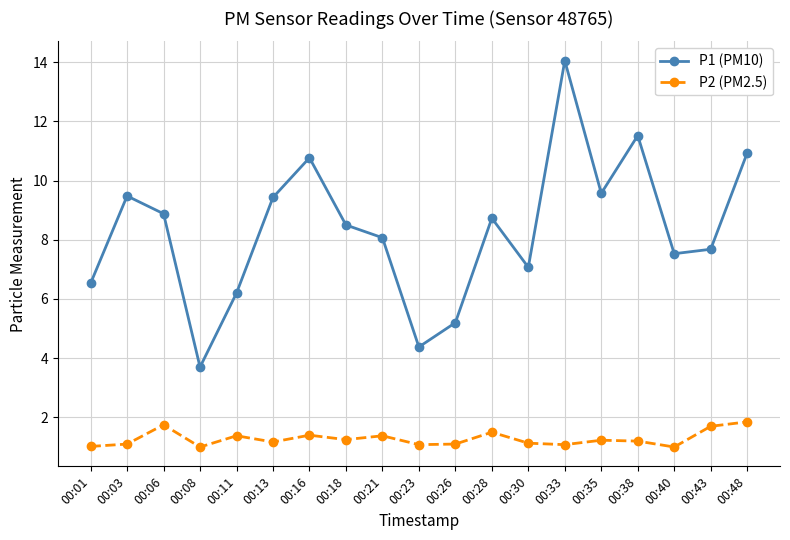

What is the average value of the P1 (PM10) series?

8.3